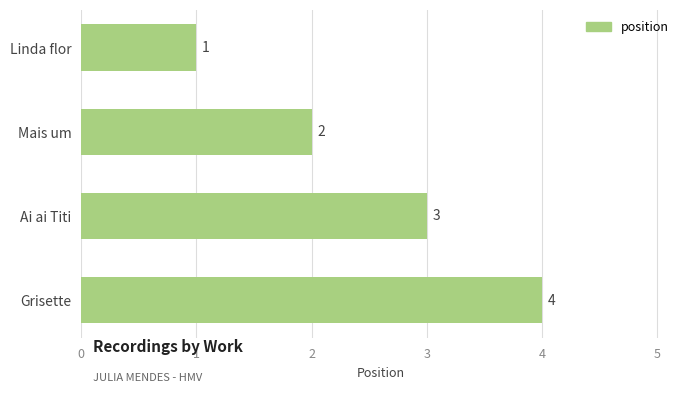

Which label corresponds to the largest value in the chart?

Grisette